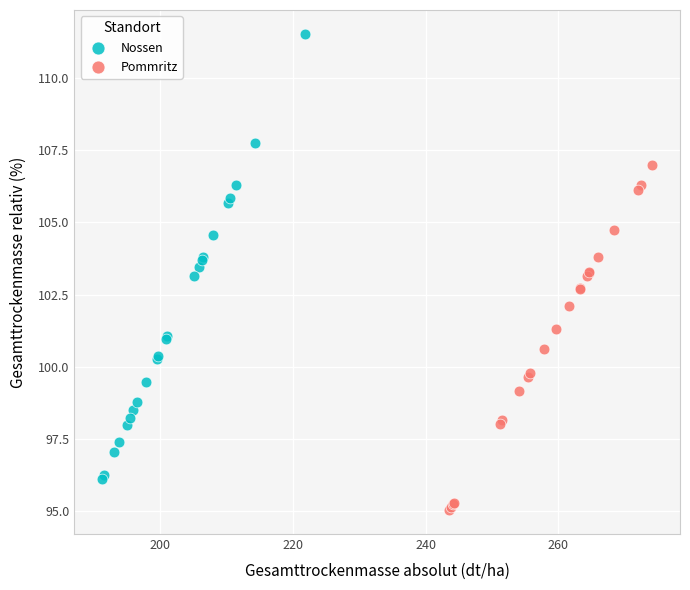

Which series contains the lowest Y value?

Pommritz